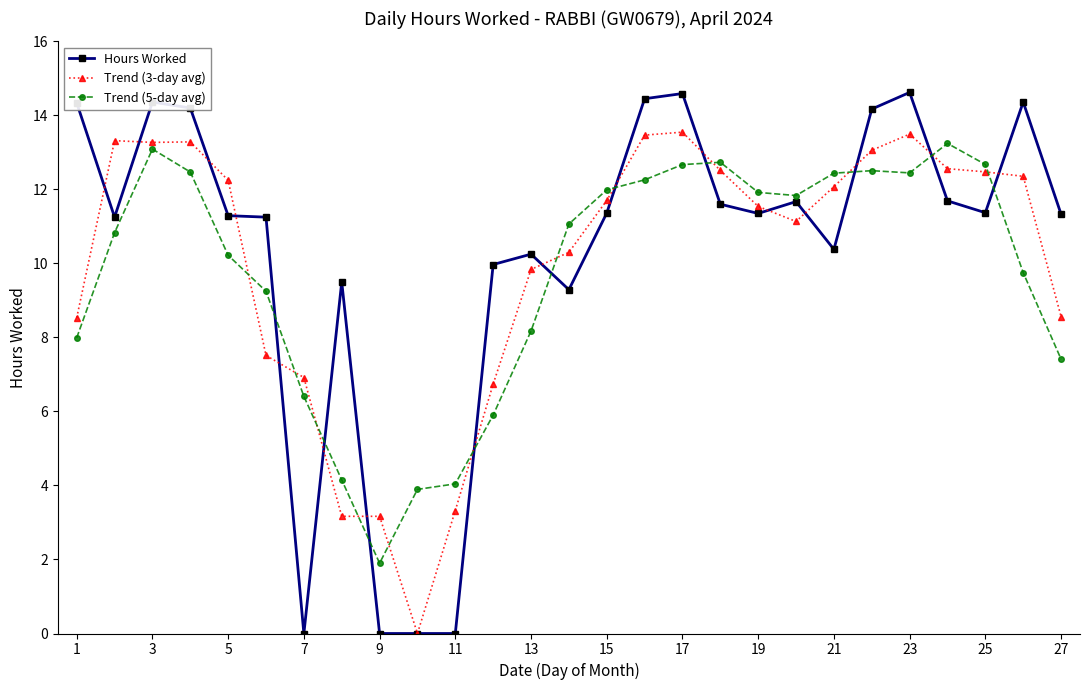

At how many categories does at least one series exceed 5?

24